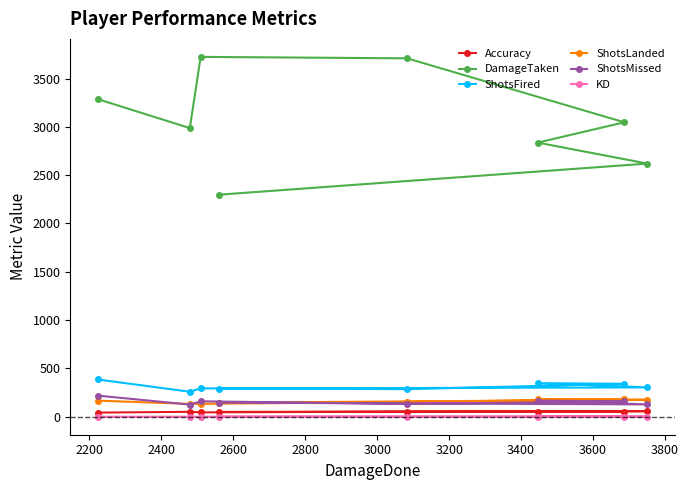

True or false: ShotsFired and Accuracy intersect in this chart.

False